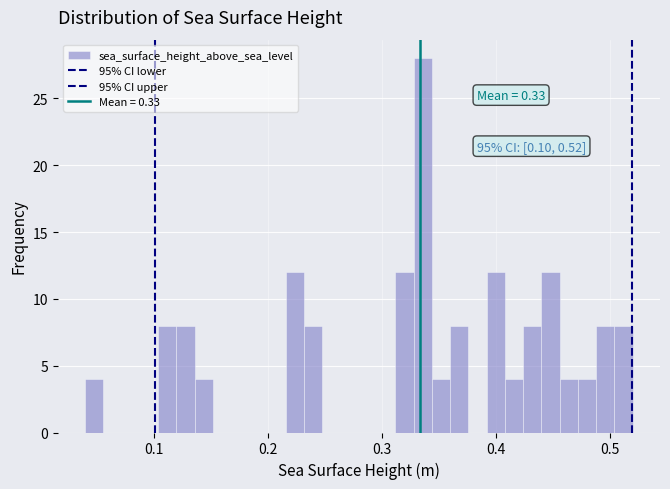

Around what value on the x-axis is the tallest bar? Give the approximate position of its centre, as read against the axis.

0.34